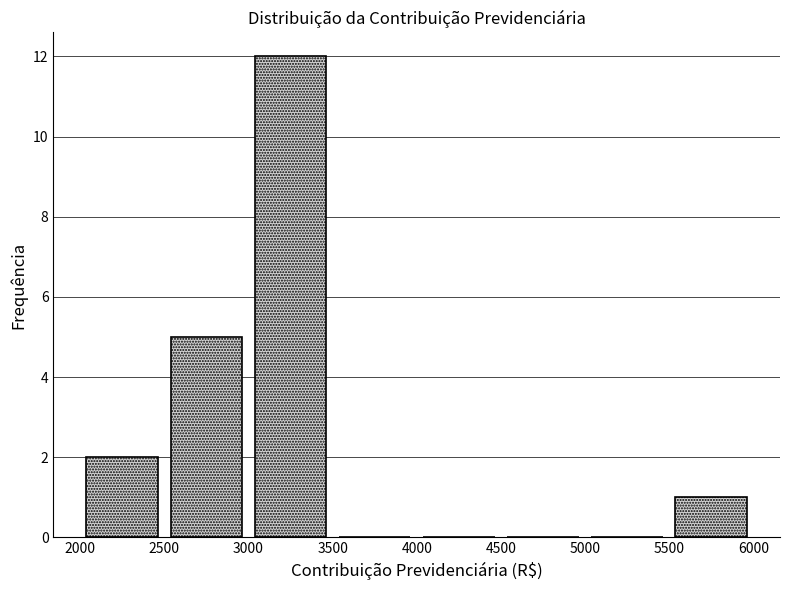

Reading left to right, transcribe this chart: for each bar, give the range it covers on the x-axis and its height. The values are not printed on the chart, so give them approximately, as read against the axis.

2000 to 2500: 2
2500 to 3000: 5
3000 to 3500: 12
3500 to 4000: 0
4000 to 4500: 0
4500 to 5000: 0
5000 to 5500: 0
5500 to 6000: 1